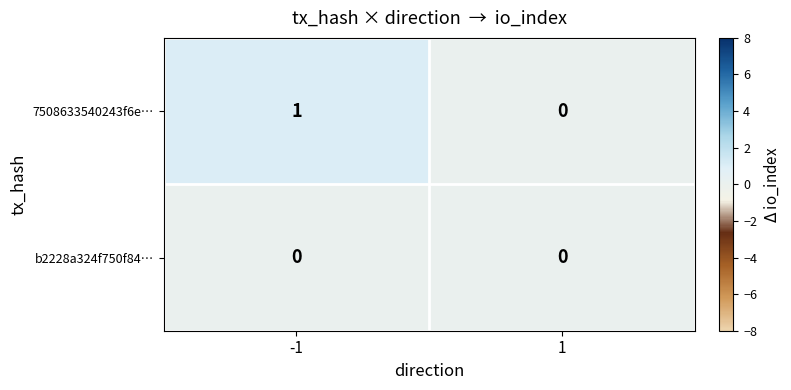

At -1, list the series in order from largest to smallest.

7508633540243f6e…, b2228a324f750f84…